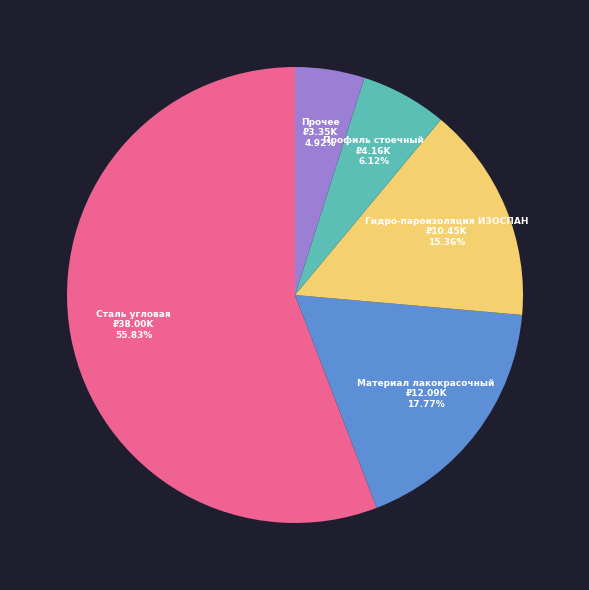

Which slice is the largest?

Сталь угловая